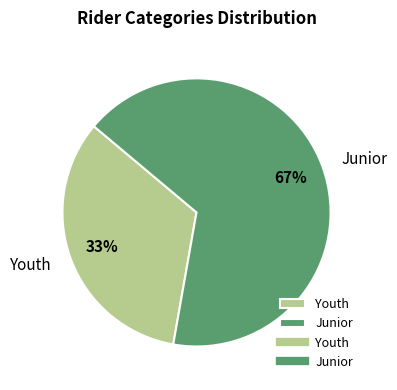

Is there any slice that represents more than half of the pie?

Yes